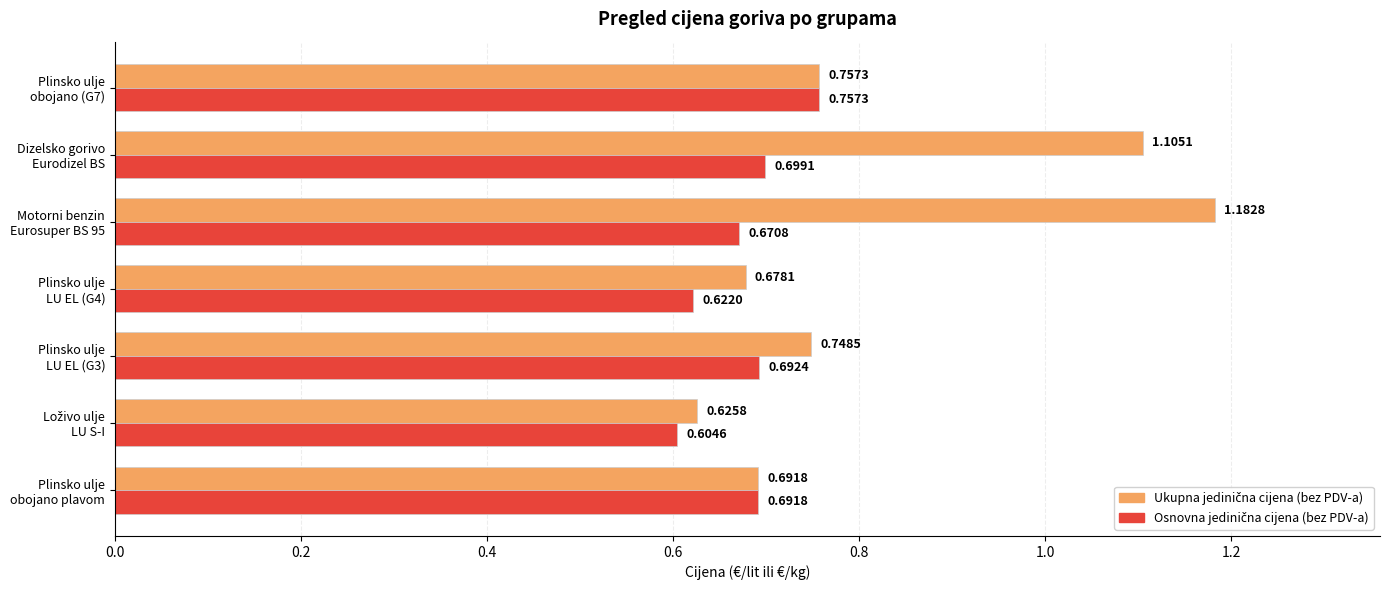

At how many categories does at least one series exceed 0?

7